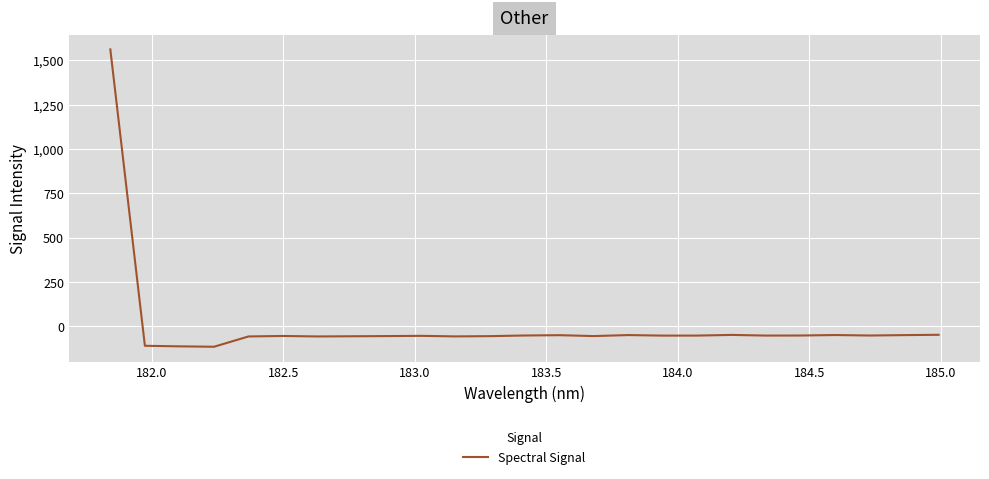

What is the difference between the maximum and minimum values?

1676.9